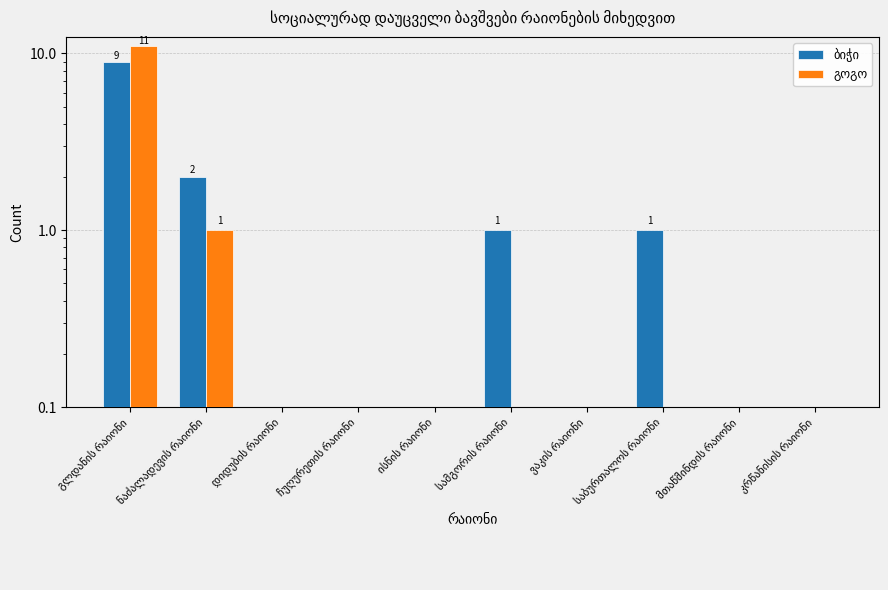

At how many categories does at least one series exceed 10?

1